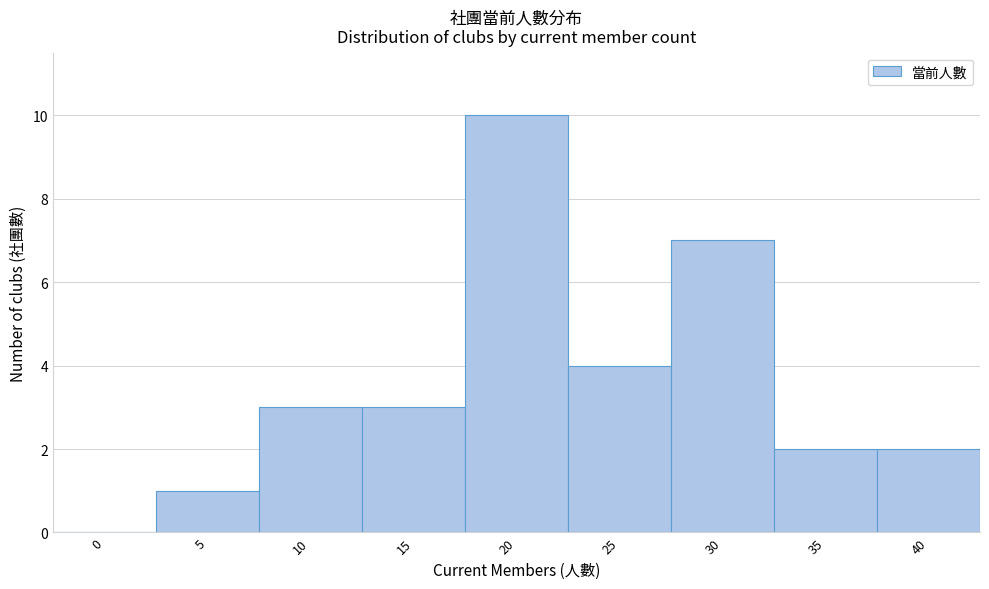

Reading right to left, transcribe all the data shown in this chart.

40=2	35=2	30=7	25=4	20=10	15=3	10=3	5=1	0=0